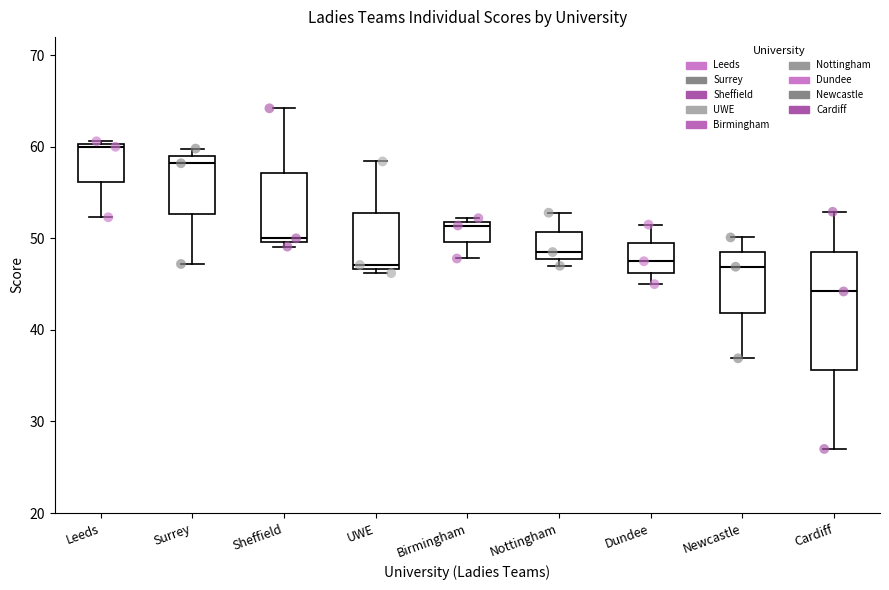

Which box's median line is the highest?

Leeds